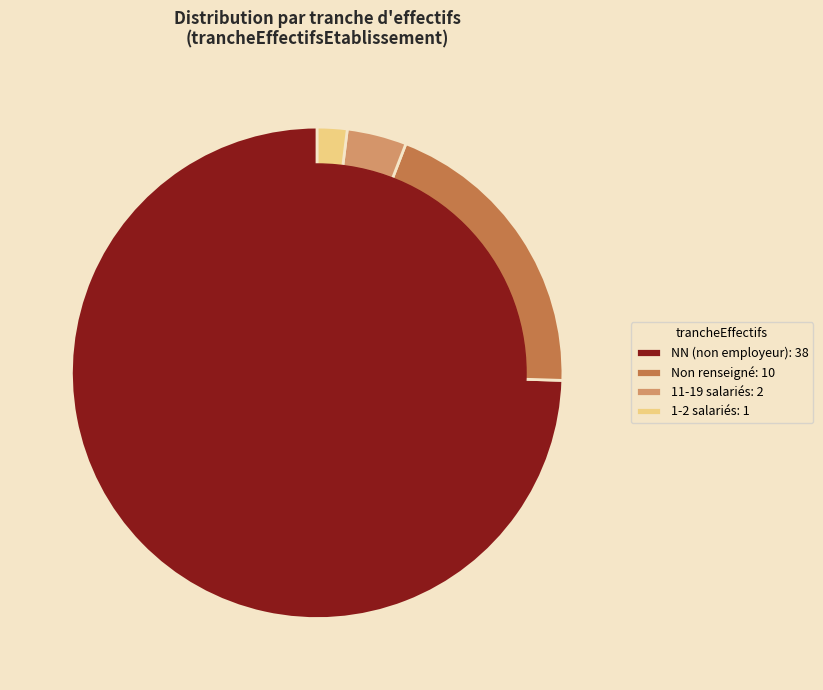

Which has a higher value, 11-19 salariés: 2 or Non renseigné: 10?

Non renseigné: 10